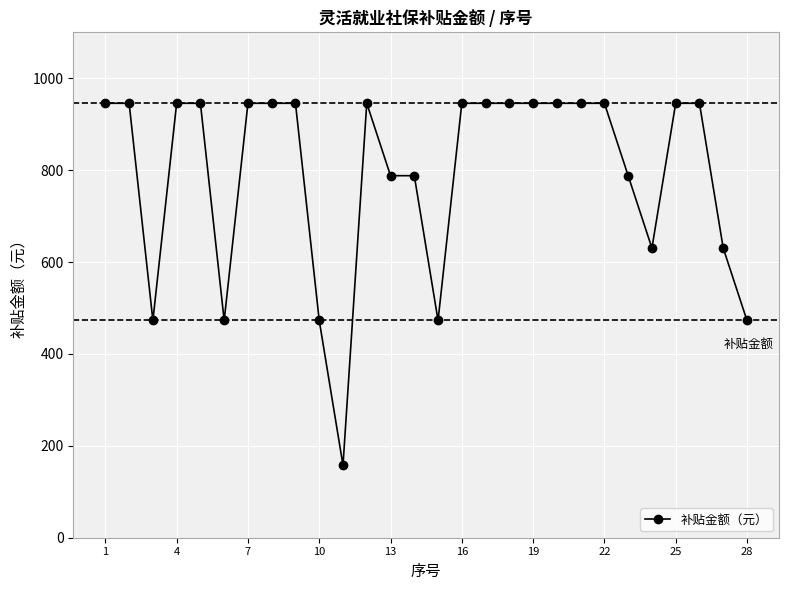

True or false: there are more than 0 points higher than both neighbors.

True